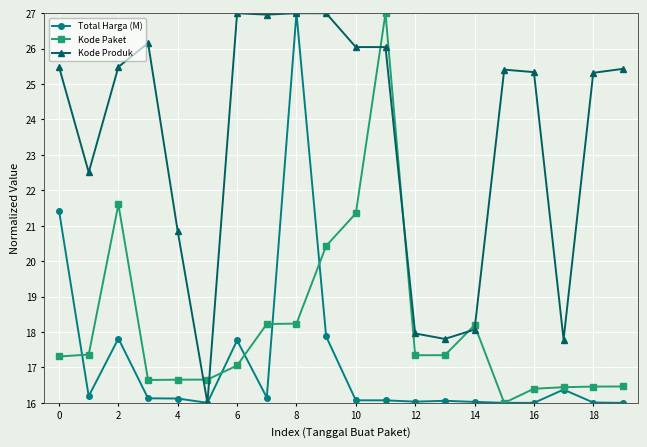

What is the sum of all Total Harga (M) values?

343.1